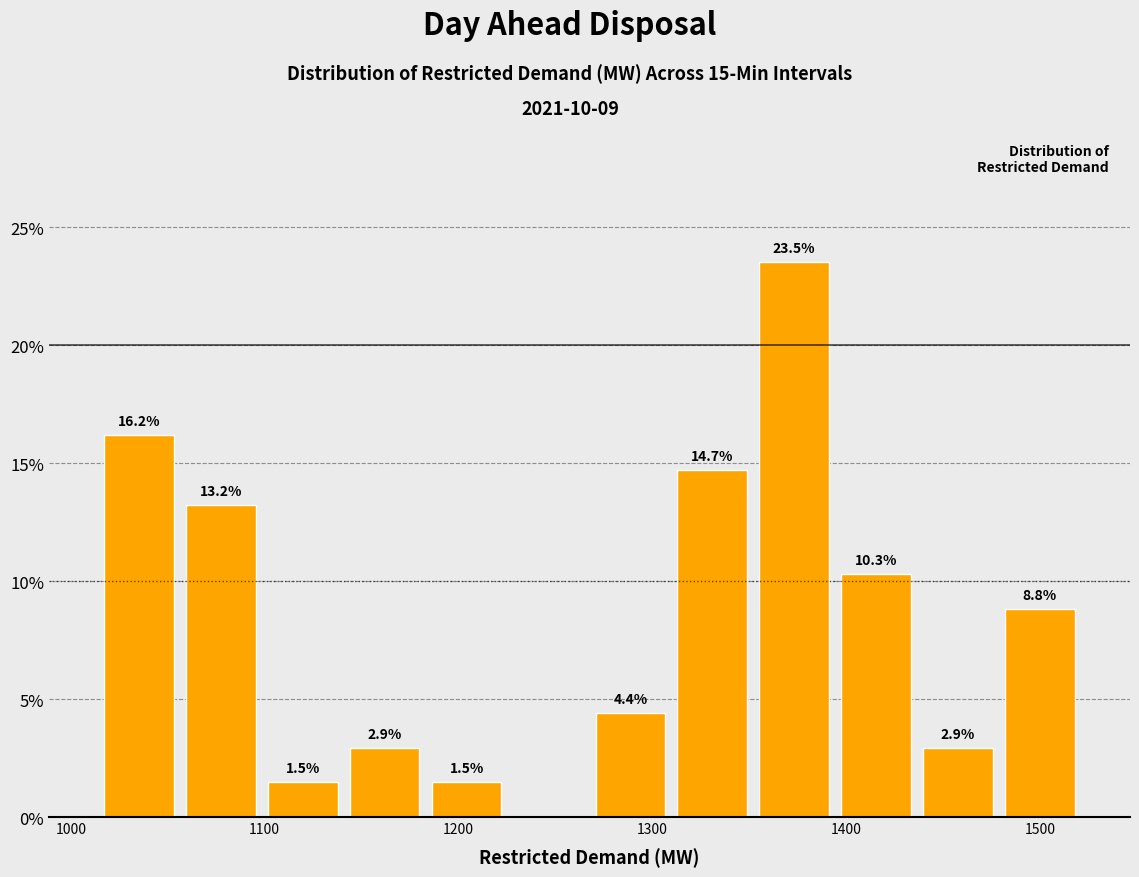

Which range on the x-axis has the tallest bar?

1350 to 1390